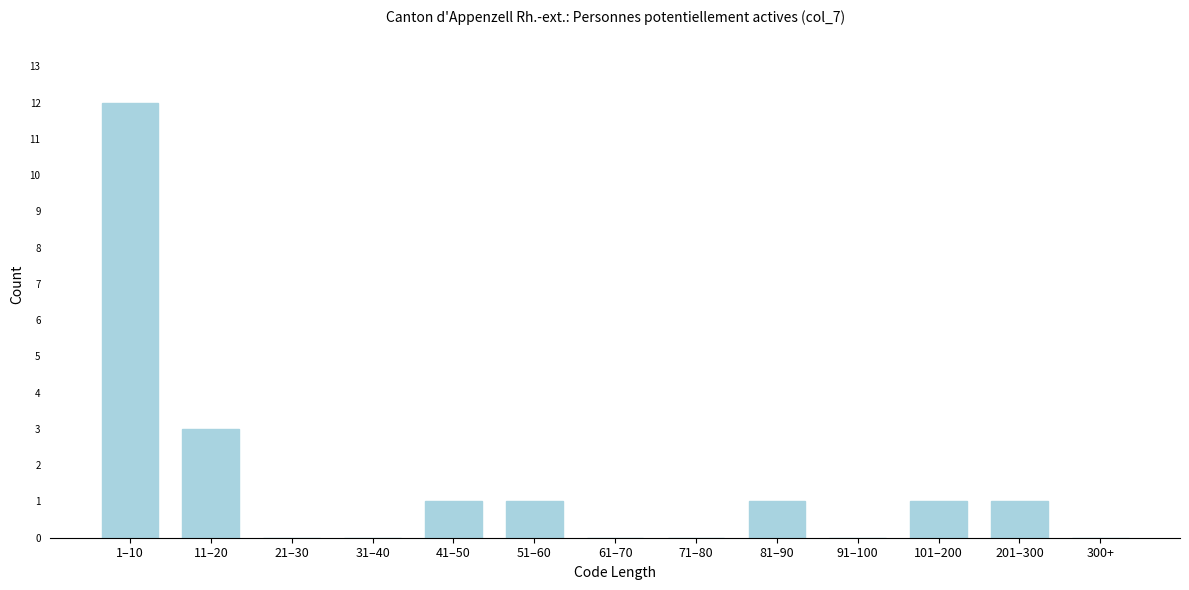

Reading left to right, transcribe all the data shown in this chart.

1–10=12	11–20=3	21–30=0	31–40=0	41–50=1	51–60=1	61–70=0	71–80=0	81–90=1	91–100=0	101–200=1	201–300=1	300+=0